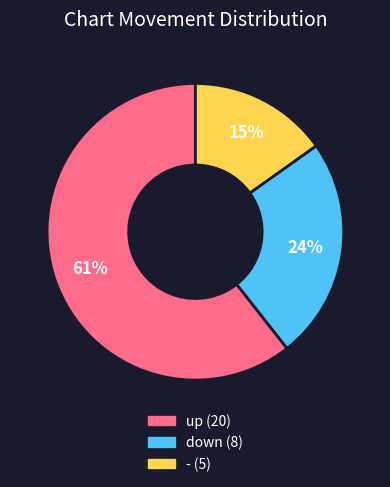

Between up and down, which is larger?

up